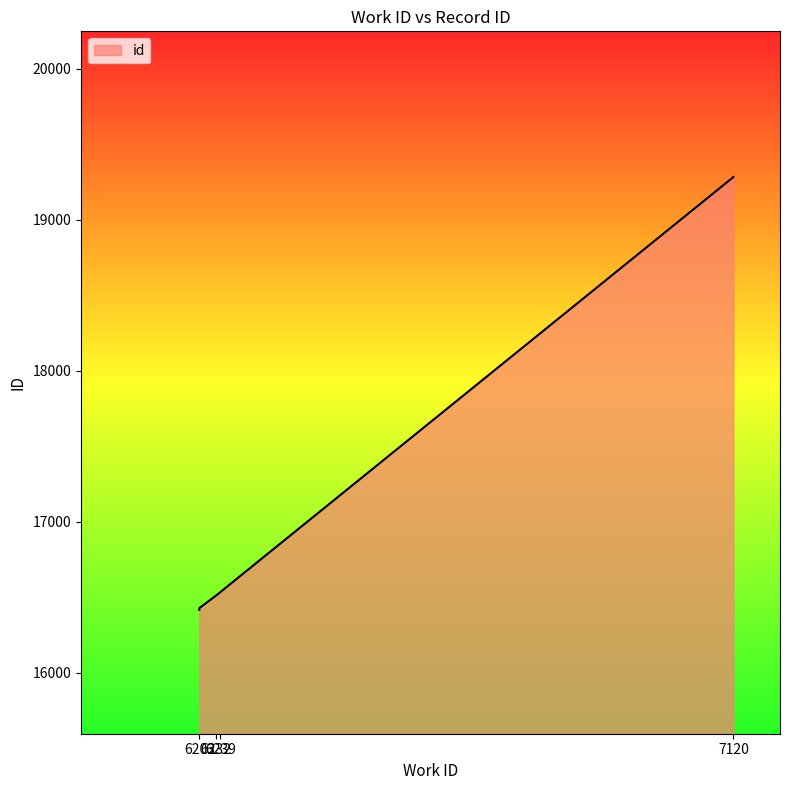

List the labels in order of value, largest first.

7120, 7120, 6239, 6232, 6203, 6203